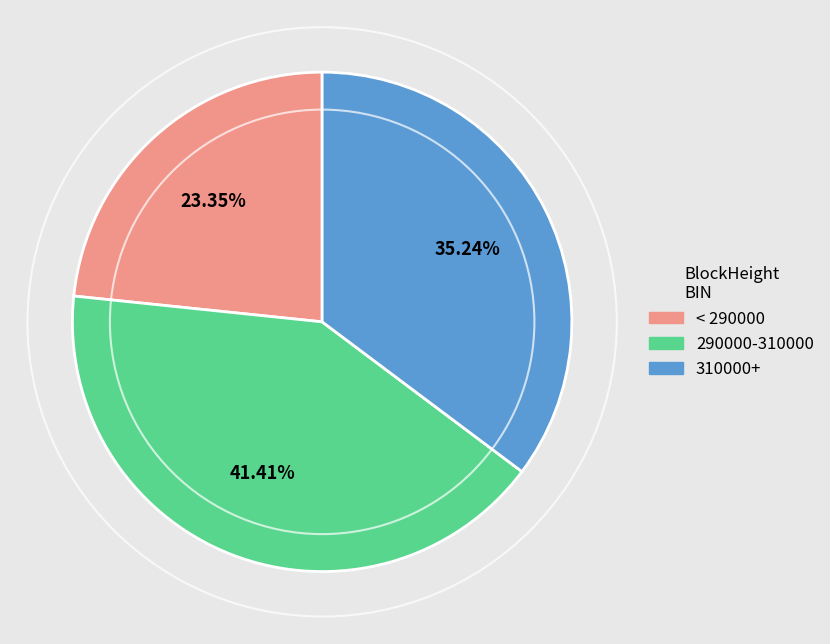

Approximately how many times larger is the value at < 290000 compared to 310000+?

0.7